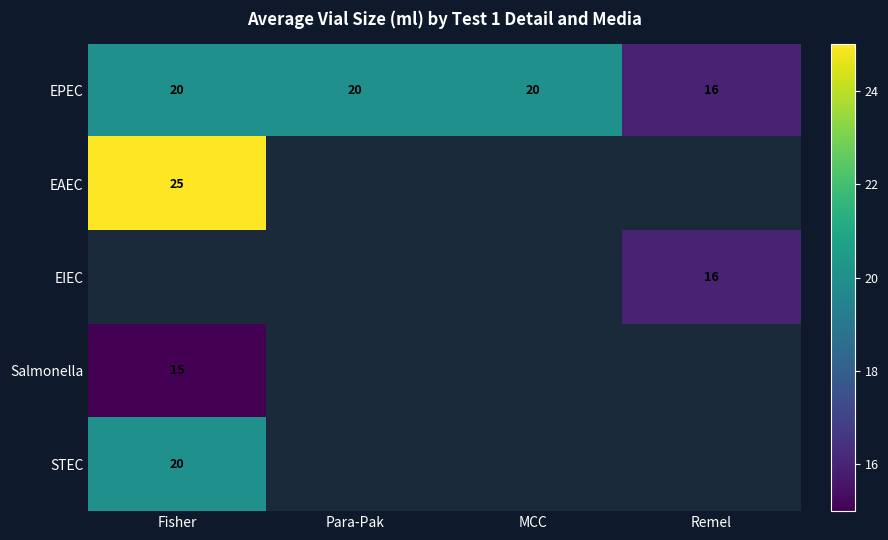

Between Fisher and Para-Pak, which is larger?

Fisher